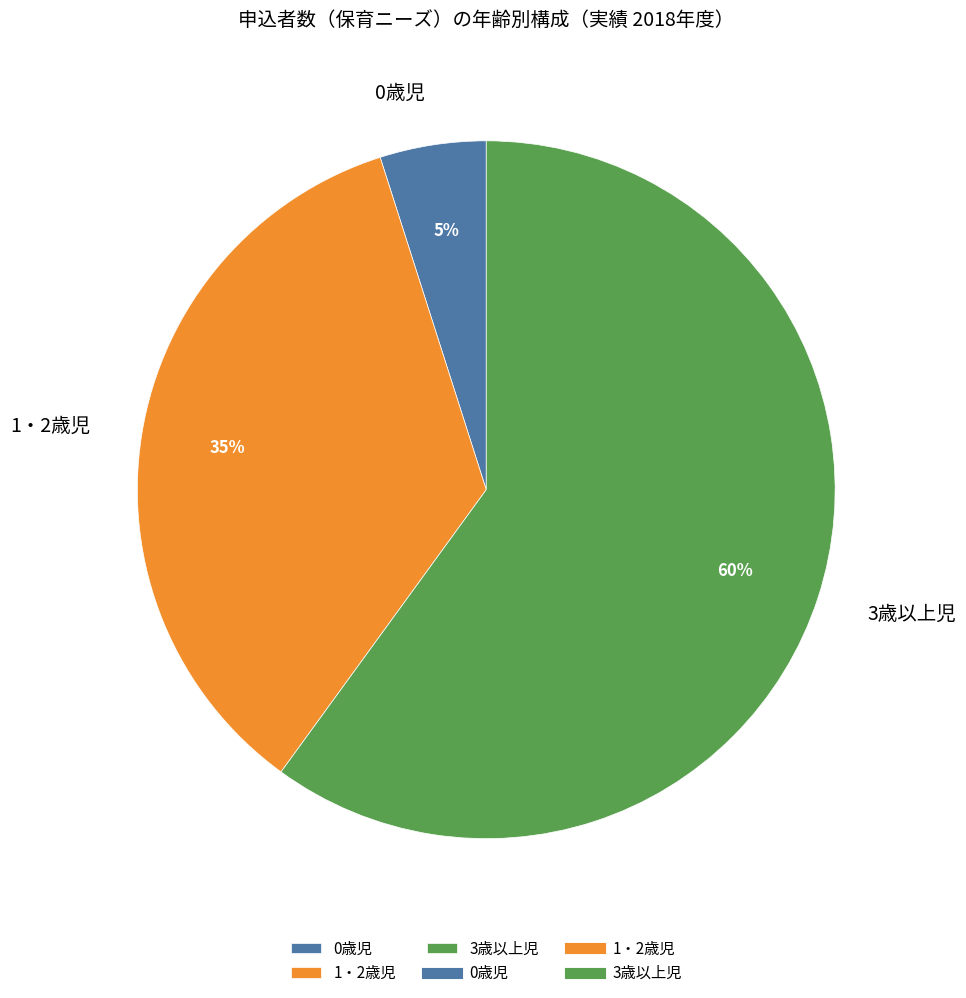

Which category has the smallest portion of the pie?

0歳児